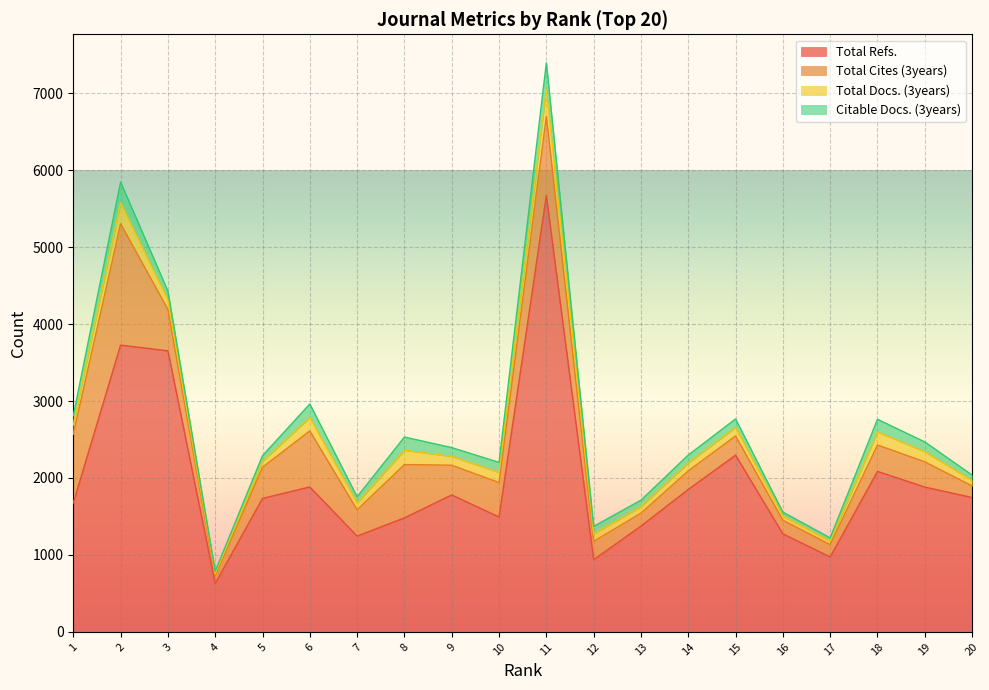

Read the Total Refs. value at 18.

2086